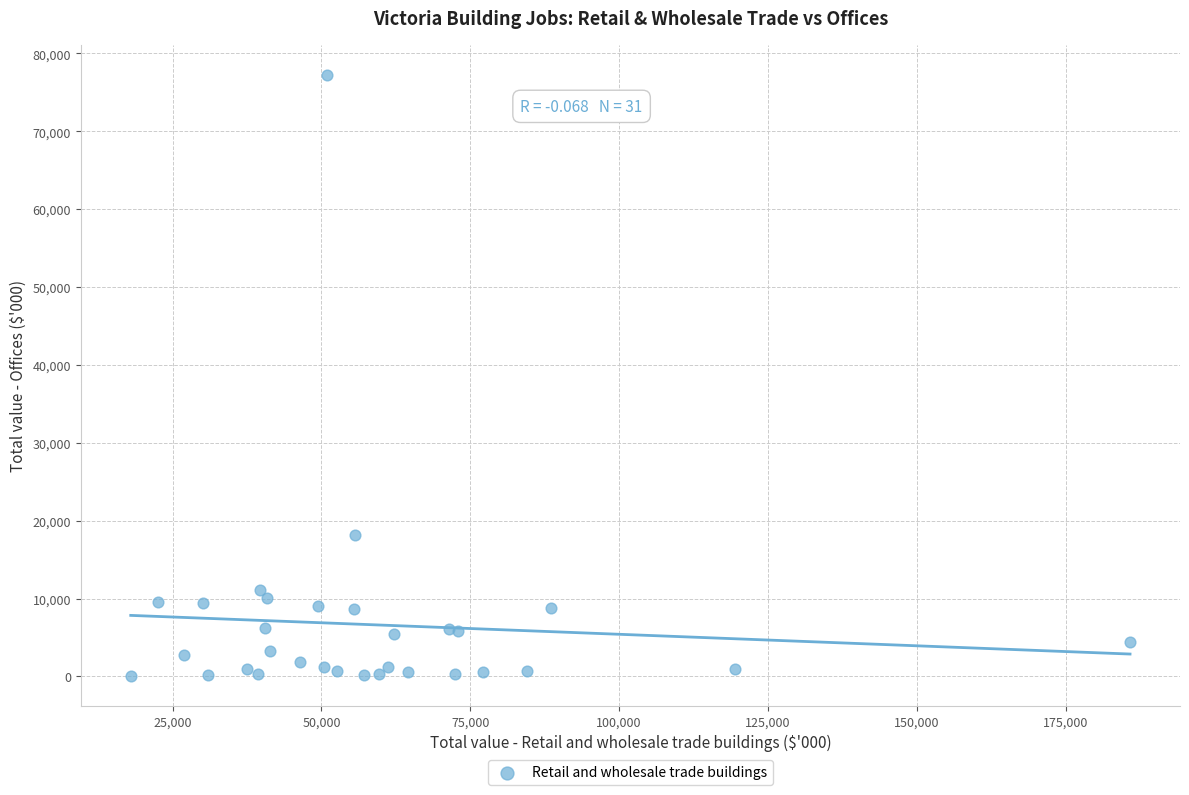

What Y value in the scatter plot is closest to 38645?

18149